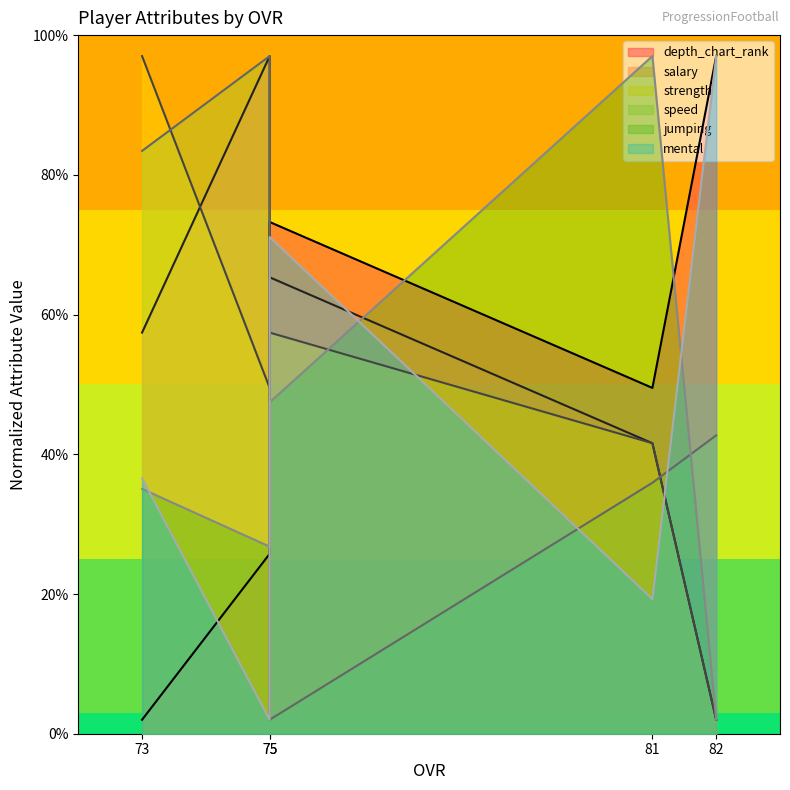

What are all the series names shown in the legend?

depth_chart_rank, salary, strength, speed, jumping, mental